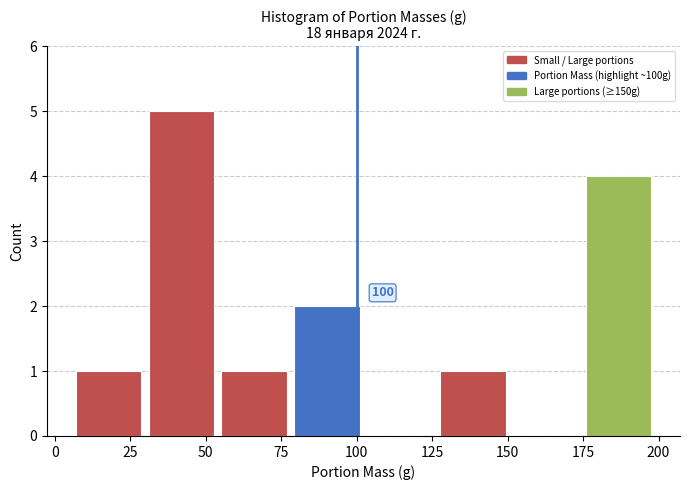

Over which range of the x-axis is the bar tallest?

30 to 55